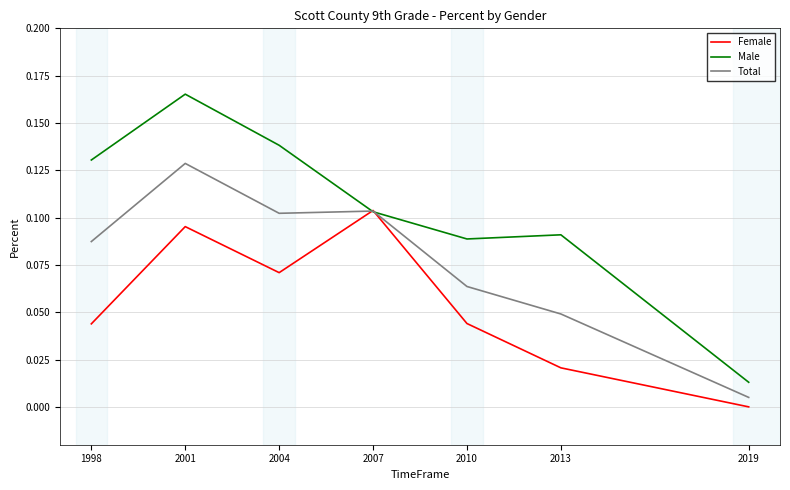

List the series in order of their peak value, lowest first.

Female, Total, Male